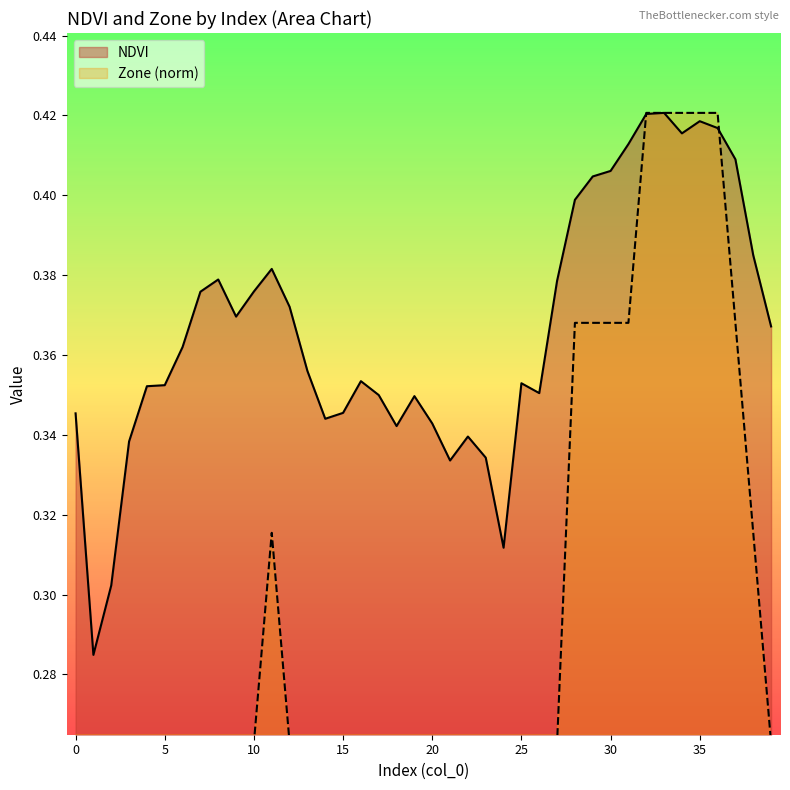

What is the average value of the NDVI series?

0.4